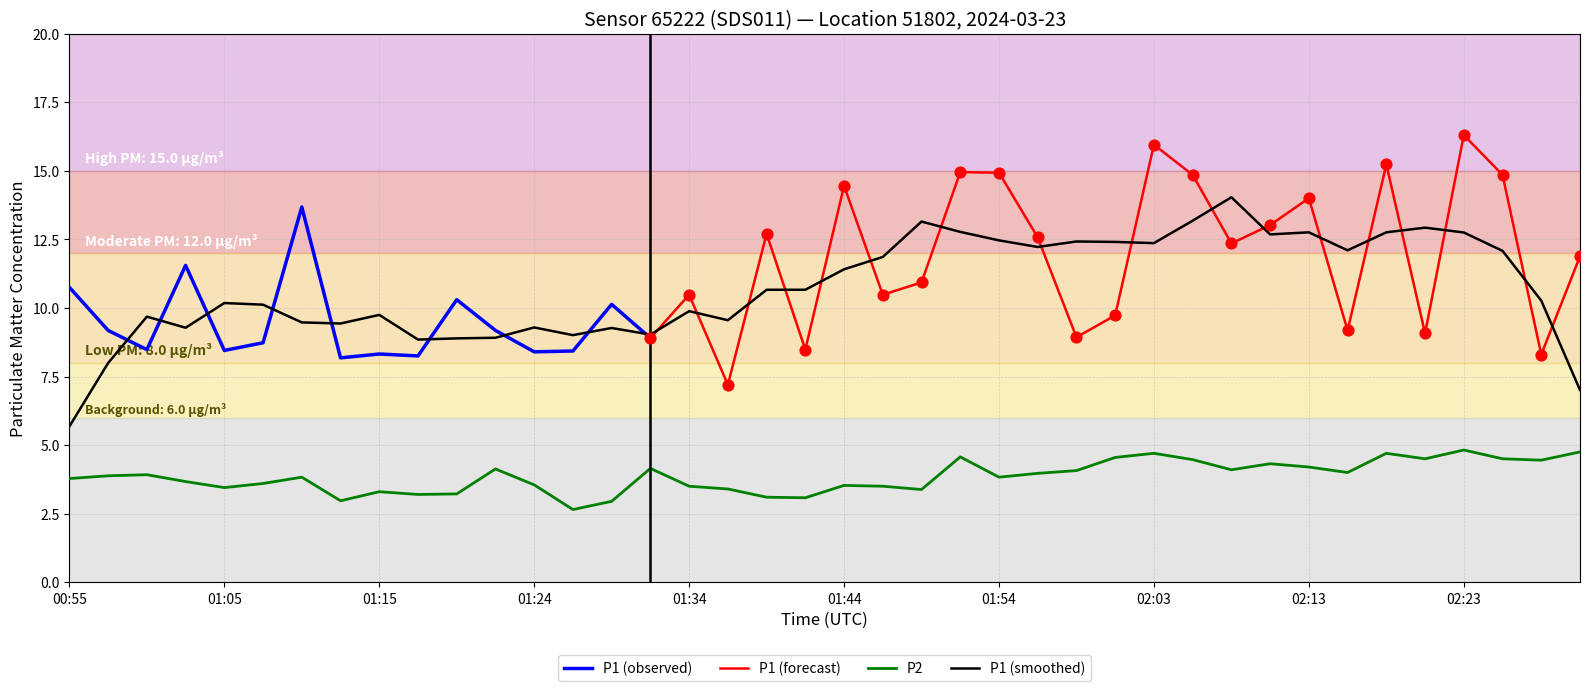

Which has a higher value, 02:13 or 01:51?

01:51